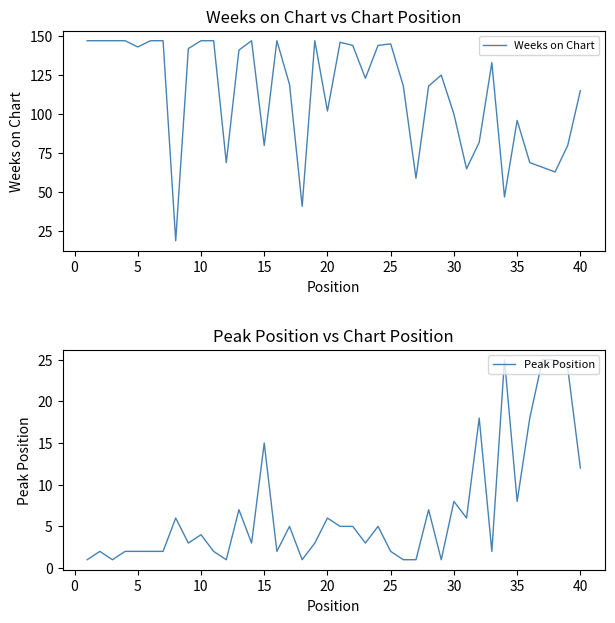

What is the highest value of the Peak Position series?

25